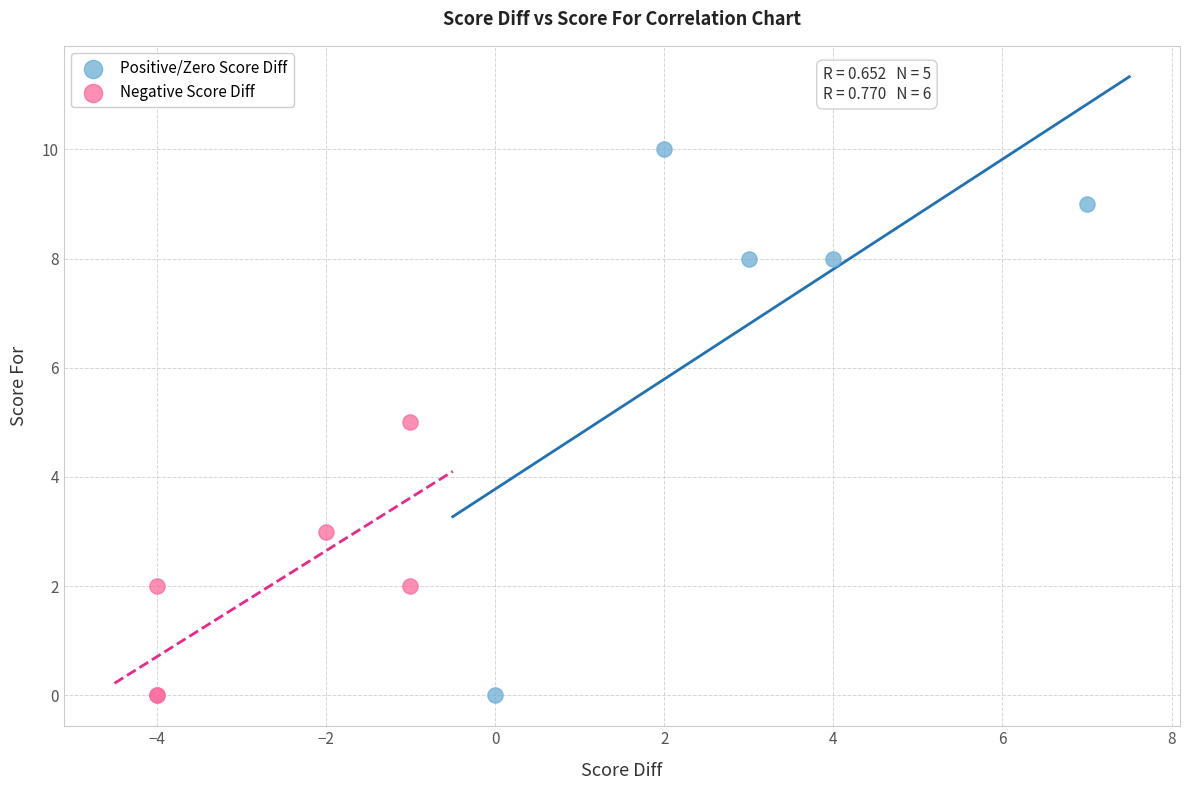

Which series has the largest Y range (max minus min)?

Positive/Zero Score Diff